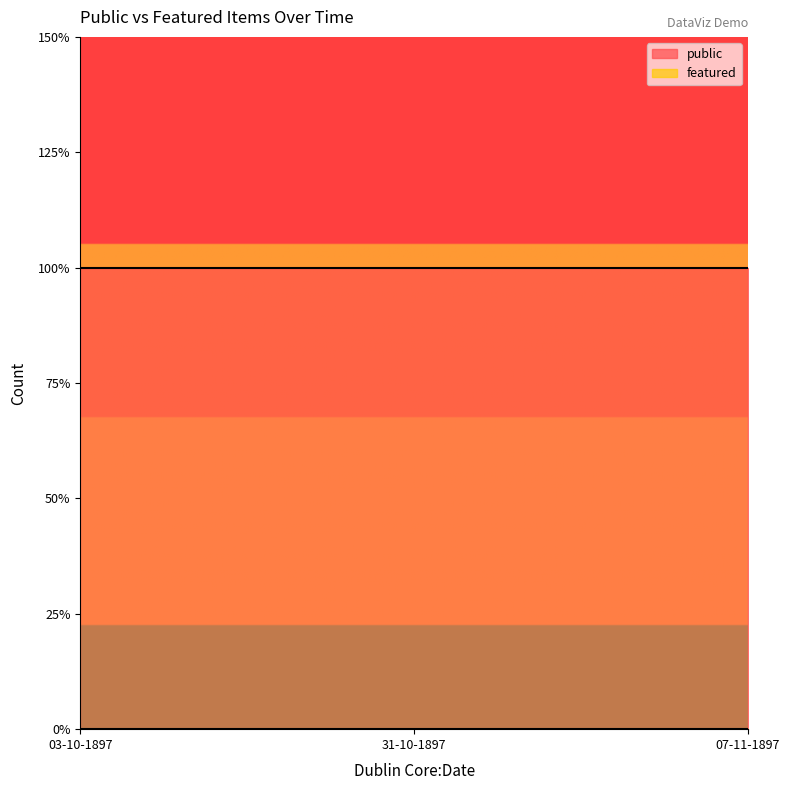

Which series has the largest total across all categories?

public